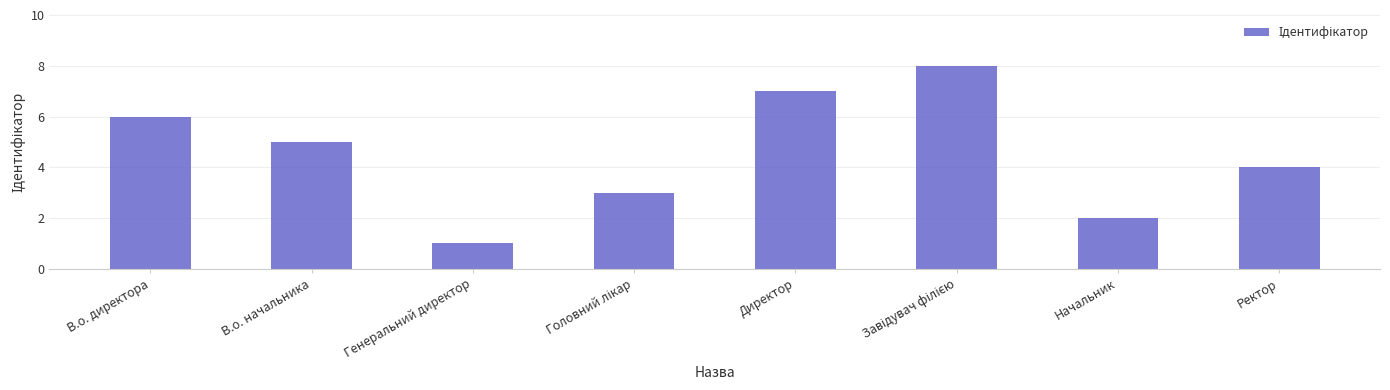

Which category has the lowest value across all series?

Генеральний директор